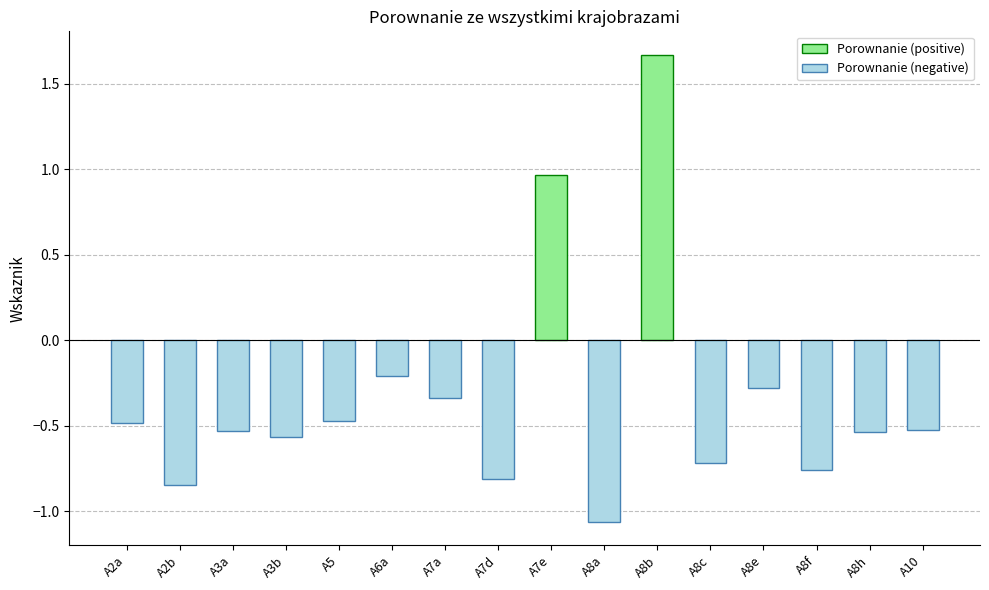

Reading left to right, list all the values displayed in this chart.

A2a=-0.5	A2b=-0.8	A3a=-0.5	A3b=-0.6	A5=-0.5	A6a=-0.2	A7a=-0.3	A7d=-0.8	A7e=1.0	A8a=-1.1	A8b=1.7	A8c=-0.7	A8e=-0.3	A8f=-0.8	A8h=-0.5	A10=-0.5